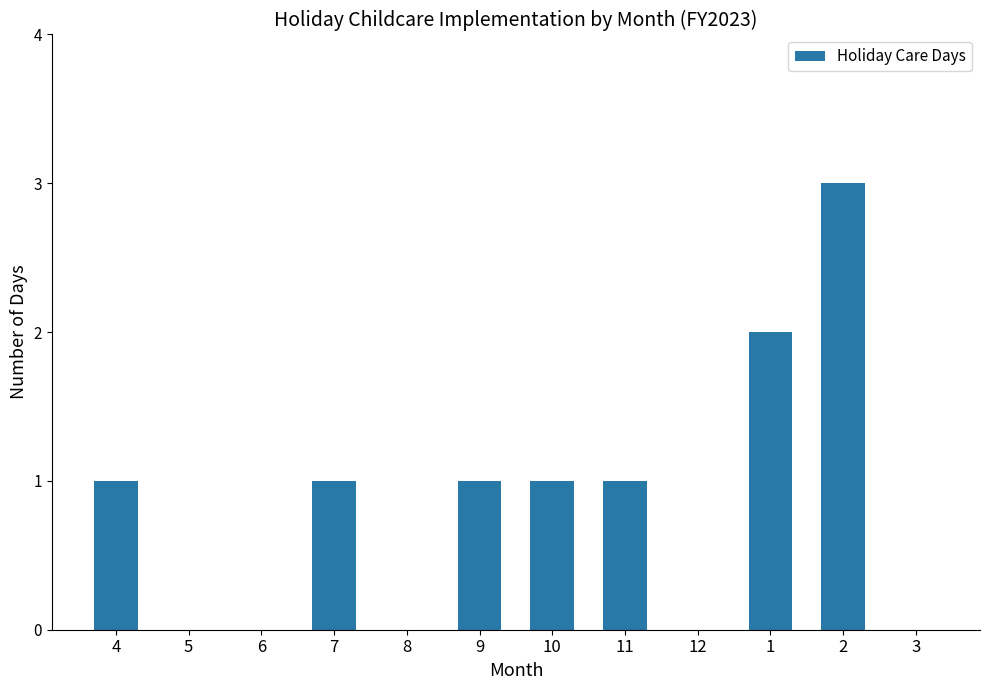

Approximately how many times larger is the value at 4 compared to 10?

1.0